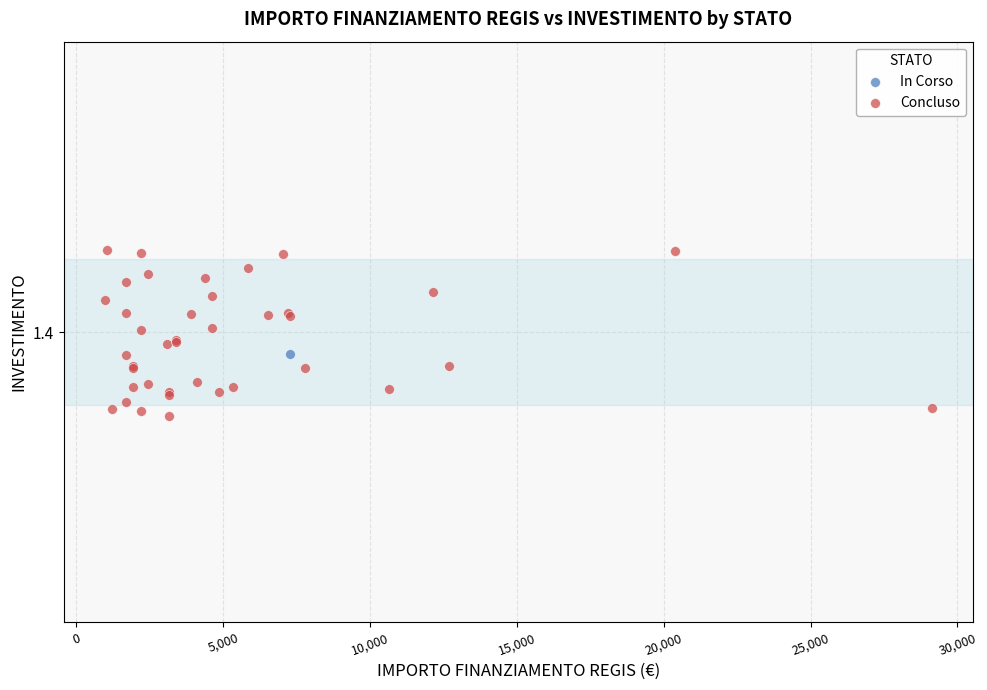

What are all the series names shown in the legend?

In Corso, Concluso